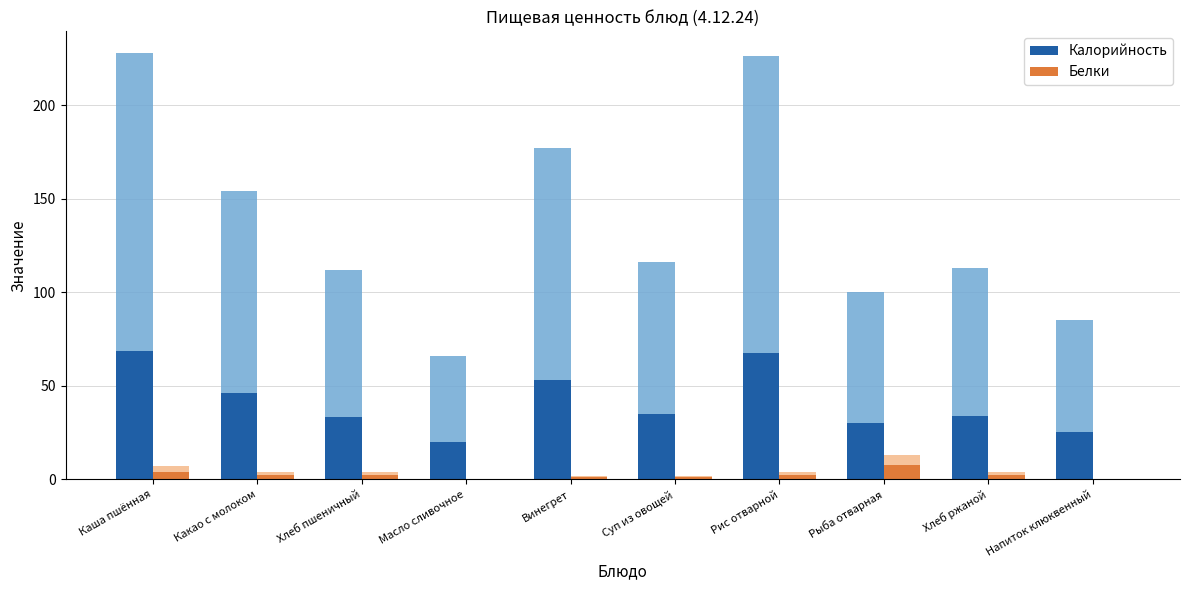

What are all the series names shown in the legend?

Калорийность, Белки